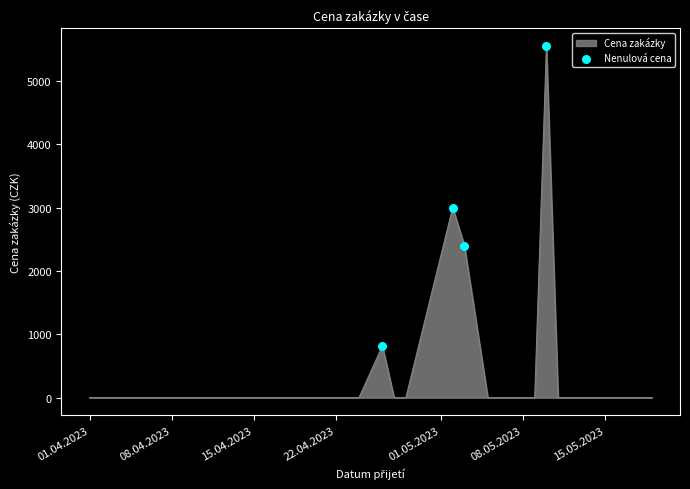

What is the maximum value shown in the chart?

5551